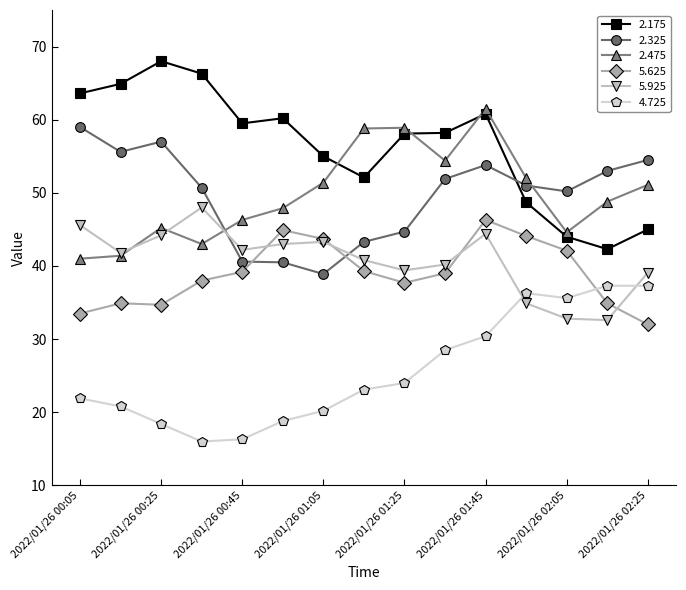

Which series has the largest total across all categories?

2.175